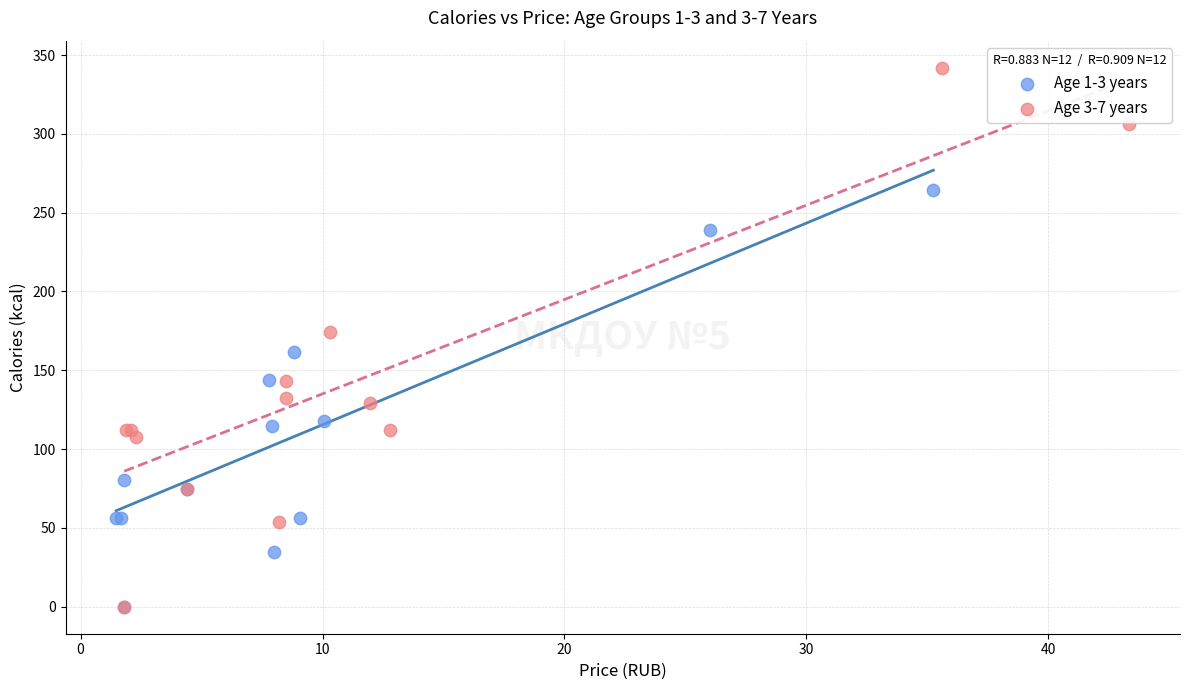

Which series reaches the maximum Y coordinate?

Age 3-7 years